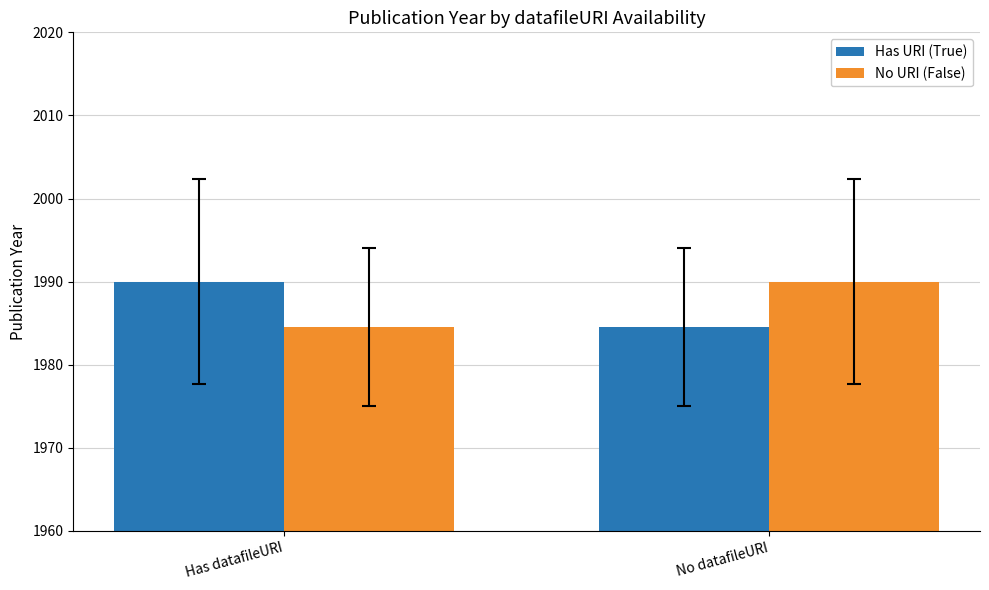

The No URI (False) series shows 2617.9 at No datafileURI. True or false?

False